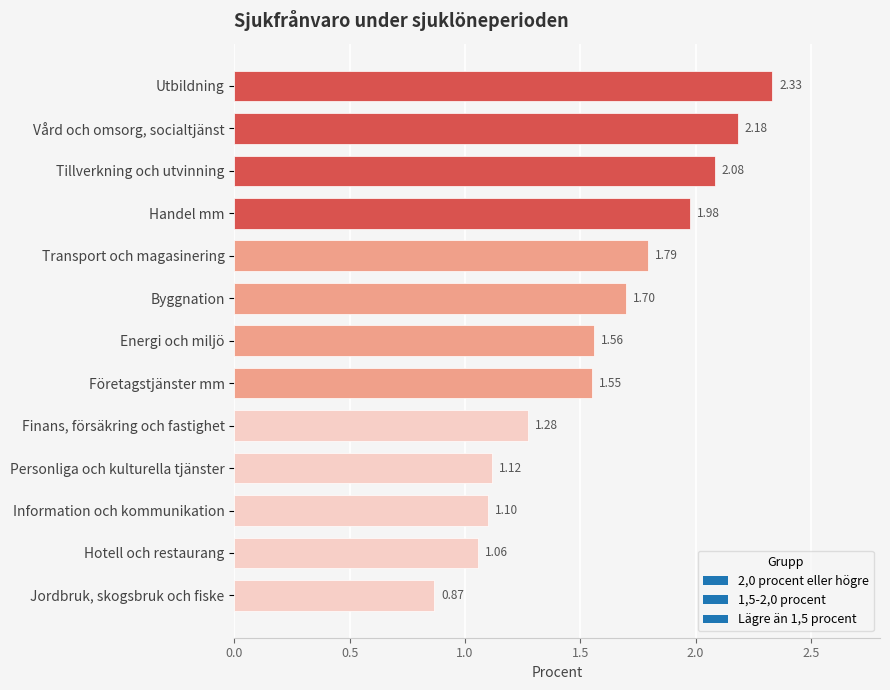

What is the sum of all values?

20.6